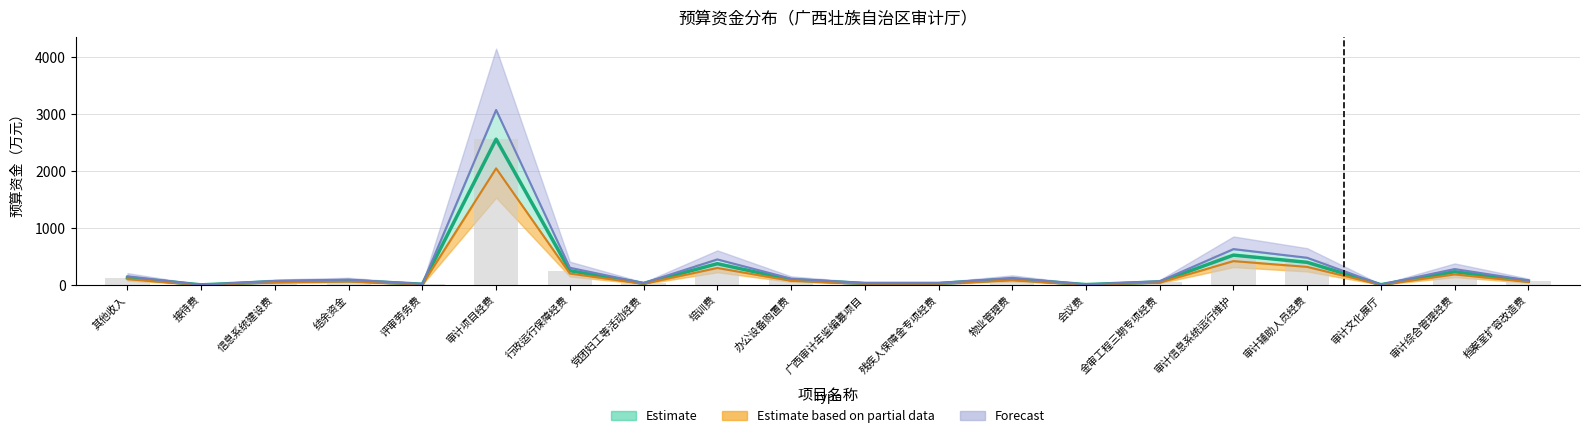

Is it true that Estimate equals 3925.4 at 审计项目经费?

False